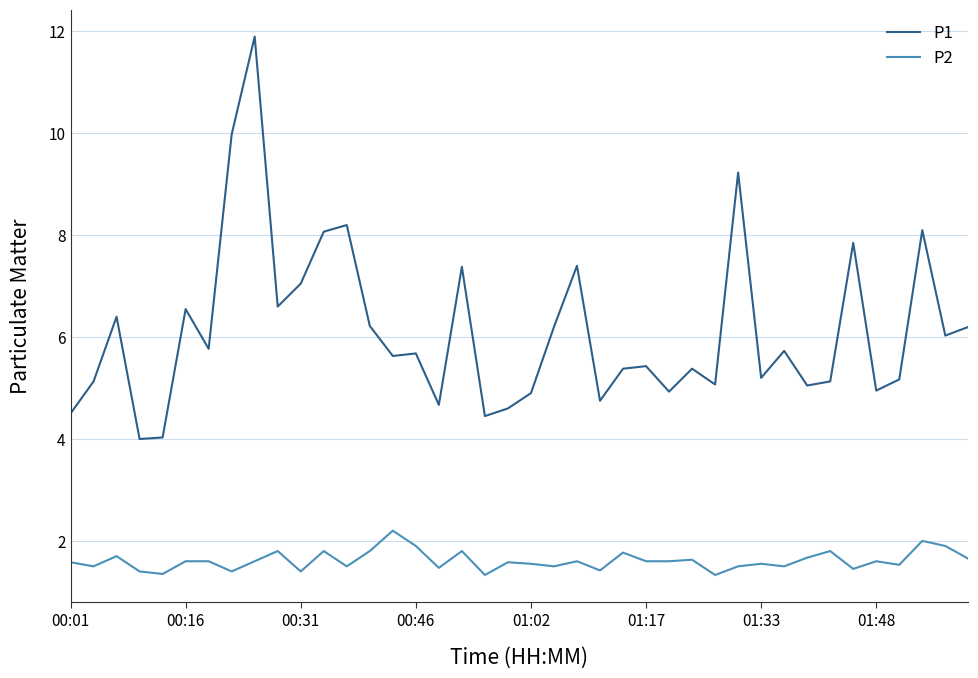

What is the maximum value shown in the chart?

11.9